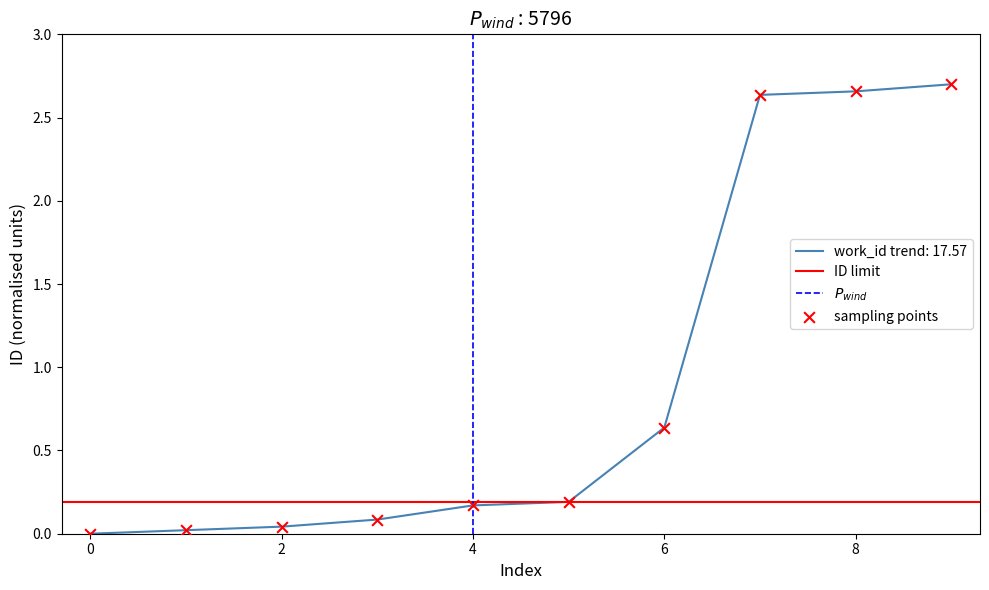

Between 5846 and 5794, which is larger?

5846